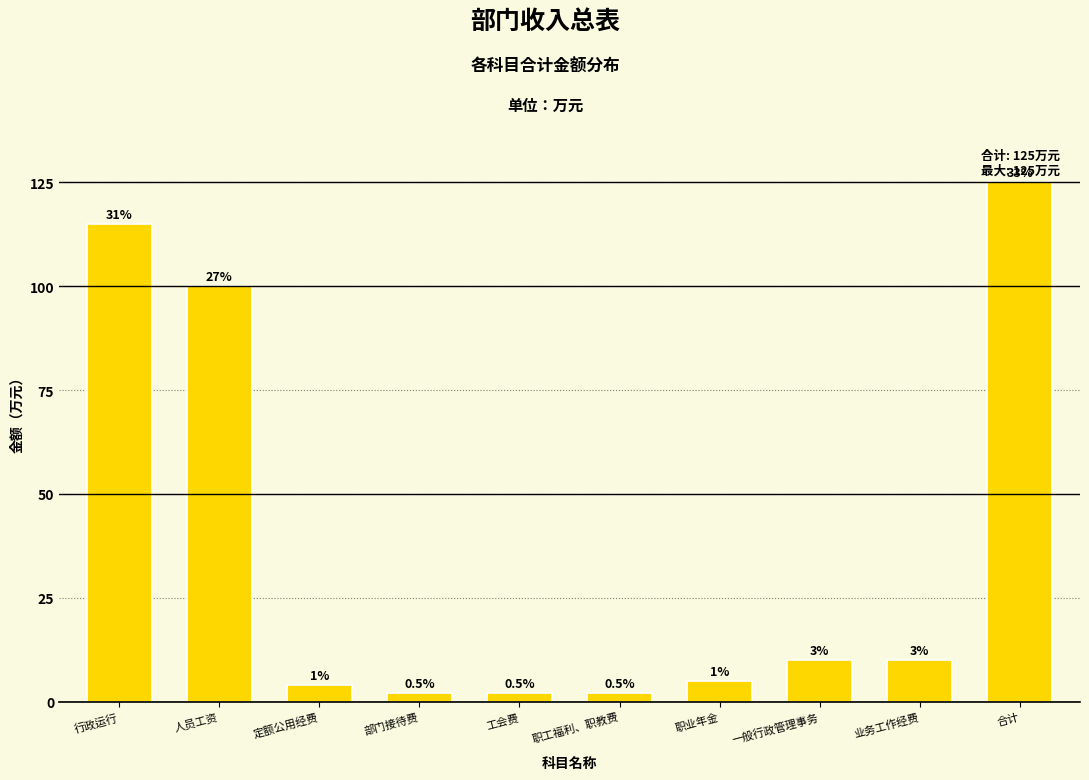

Are the bars horizontal?

No